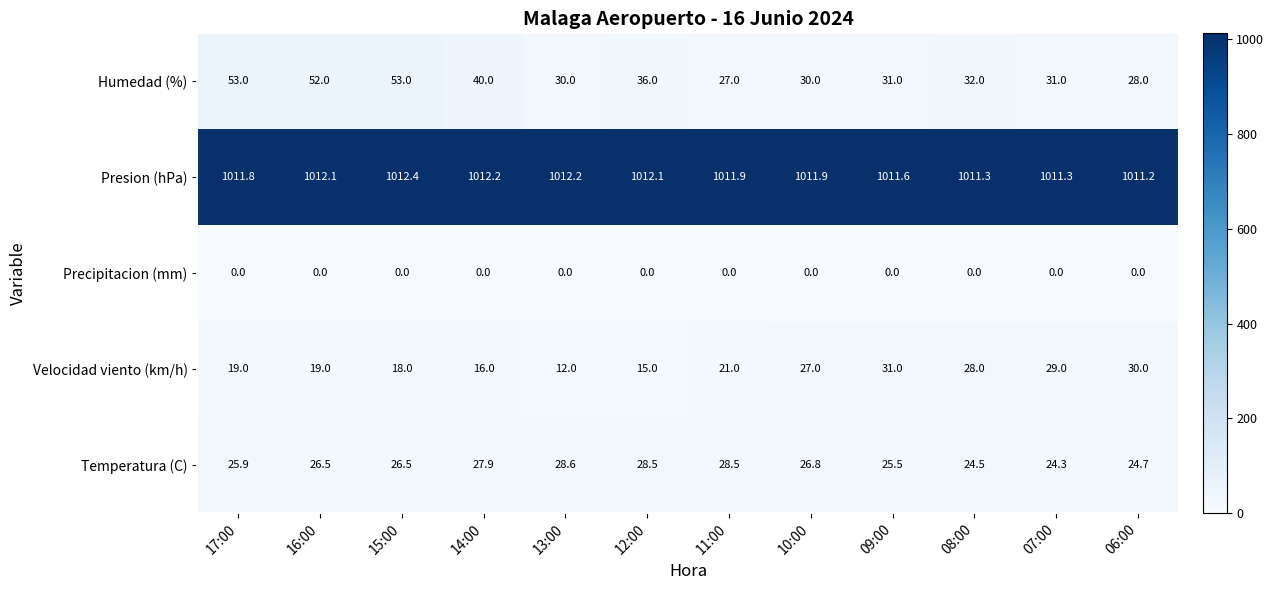

At which category does the chart reach its peak across all series?

15:00